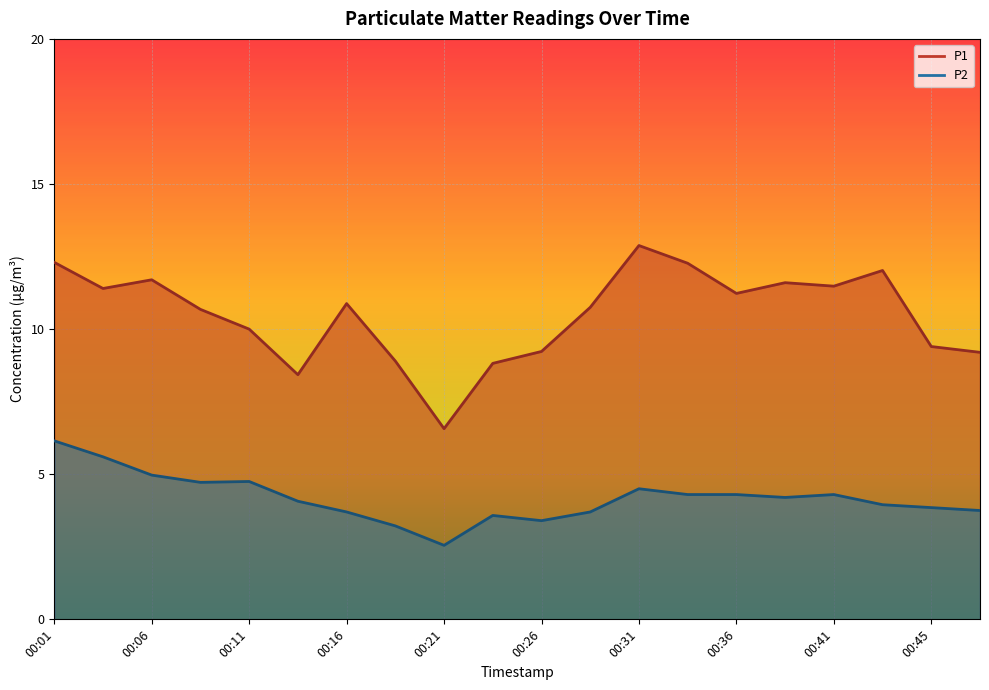

At how many categories does at least one series exceed 8?

19